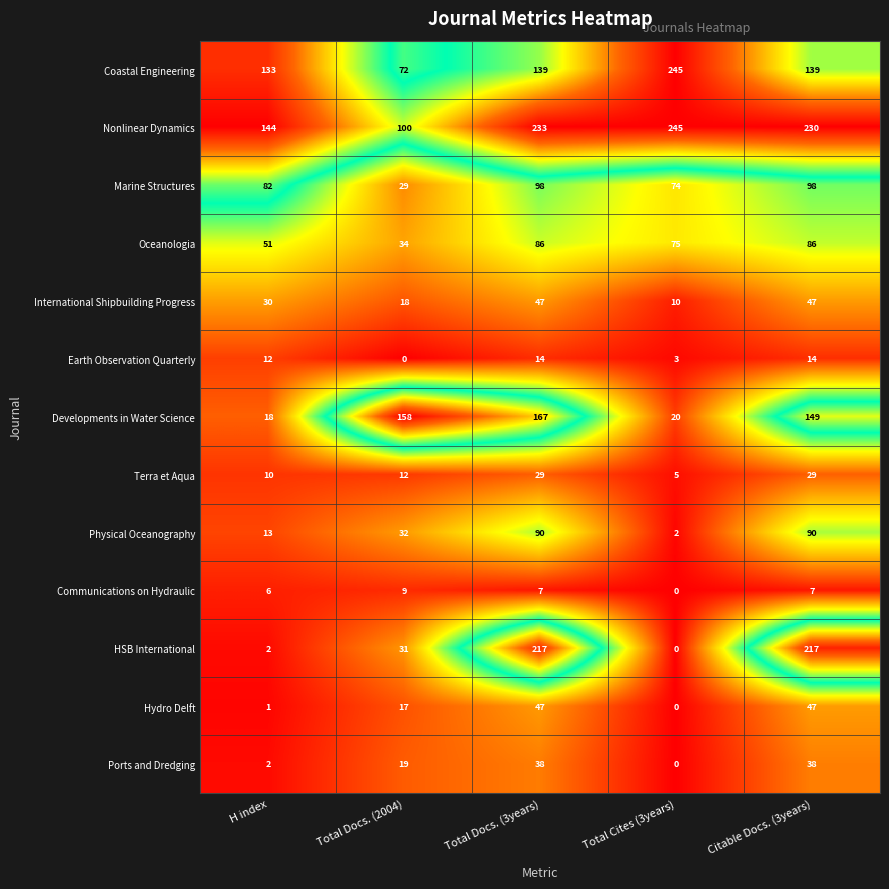

What is the difference between the highest and lowest values at Total Docs. (2004)?

158